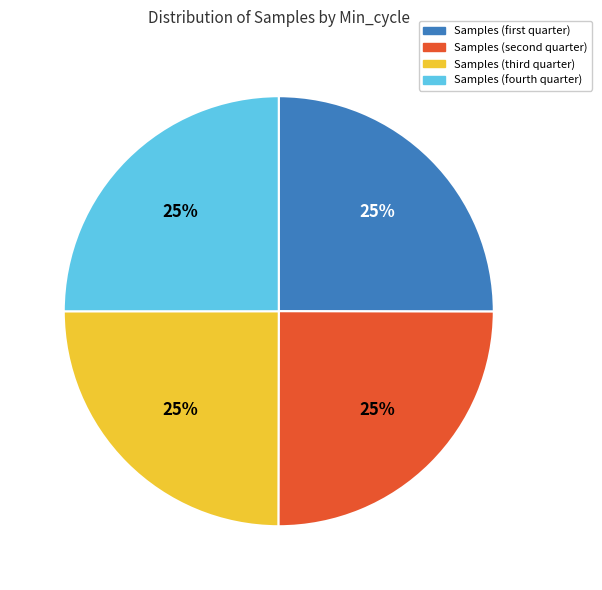

Does any single category account for the majority?

No